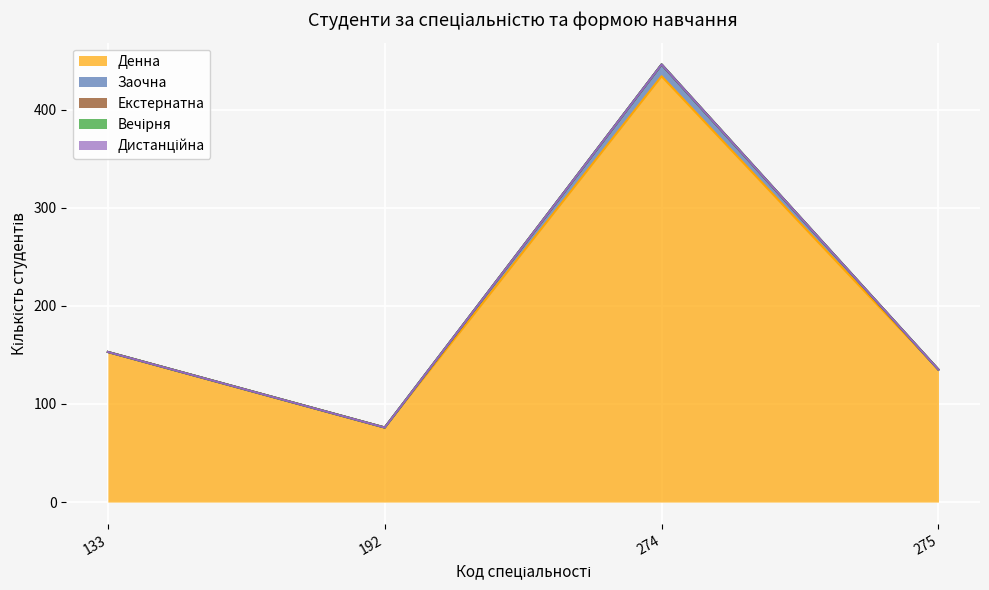

Is the value of Денна at 133 greater than the value of Екстернатна at 133?

Yes